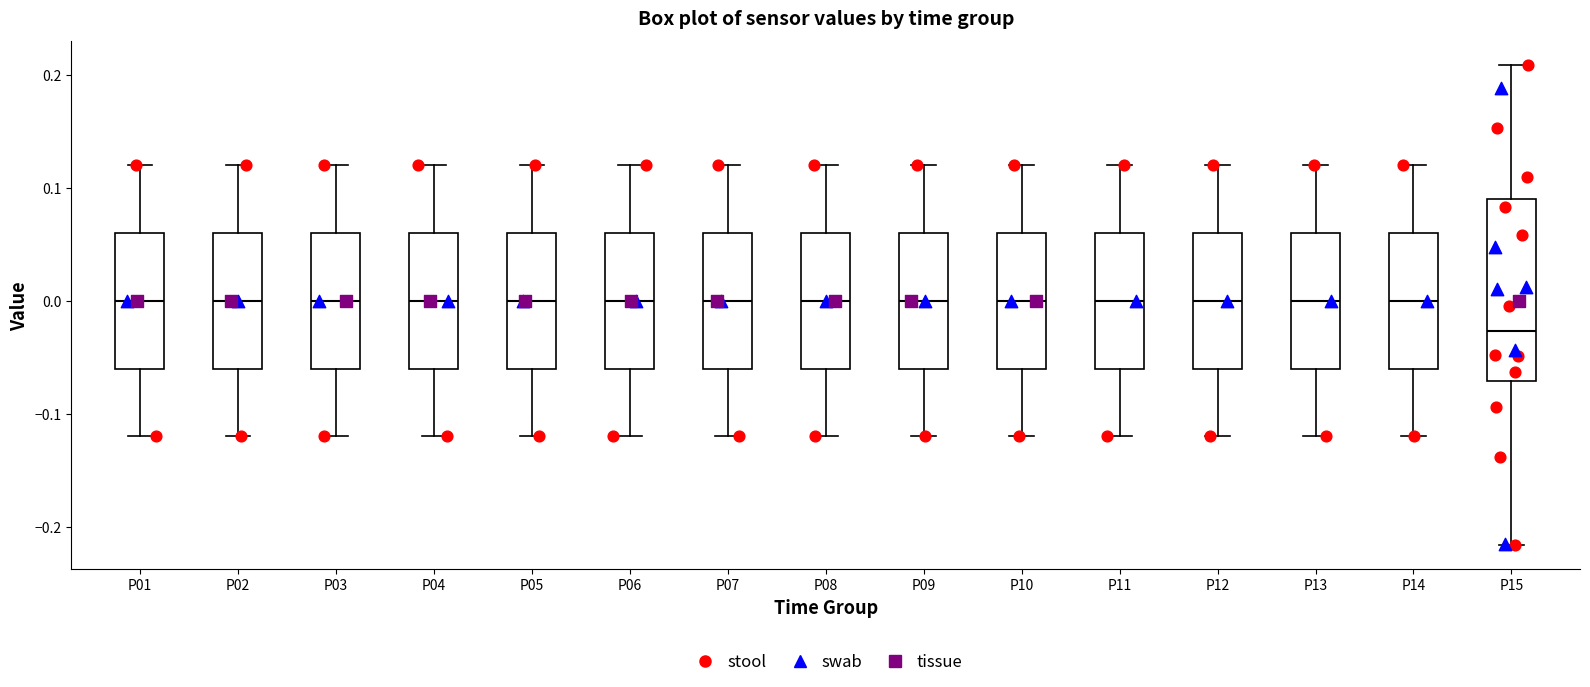

Reading left to right, transcribe this box plot: for each box, give where its median line is, the range the box spans, and where its two whiskers end, as read against the y-axis. The values are not printed on the chart, so give them approximately, as read against the axis.

P01: median 0.00, box -0.06 to 0.06, whiskers -0.12 to 0.12
P02: median 0.00, box -0.06 to 0.06, whiskers -0.12 to 0.12
P03: median 0.00, box -0.06 to 0.06, whiskers -0.12 to 0.12
P04: median 0.00, box -0.06 to 0.06, whiskers -0.12 to 0.12
P05: median 0.00, box -0.06 to 0.06, whiskers -0.12 to 0.12
P06: median 0.00, box -0.06 to 0.06, whiskers -0.12 to 0.12
P07: median 0.00, box -0.06 to 0.06, whiskers -0.12 to 0.12
P08: median 0.00, box -0.06 to 0.06, whiskers -0.12 to 0.12
P09: median 0.00, box -0.06 to 0.06, whiskers -0.12 to 0.12
P10: median 0.00, box -0.06 to 0.06, whiskers -0.12 to 0.12
P11: median 0.00, box -0.06 to 0.06, whiskers -0.12 to 0.12
P12: median 0.00, box -0.06 to 0.06, whiskers -0.12 to 0.12
P13: median 0.00, box -0.06 to 0.06, whiskers -0.12 to 0.12
P14: median 0.00, box -0.06 to 0.06, whiskers -0.12 to 0.12
P15: median -0.03, box -0.07 to 0.09, whiskers -0.22 to 0.21